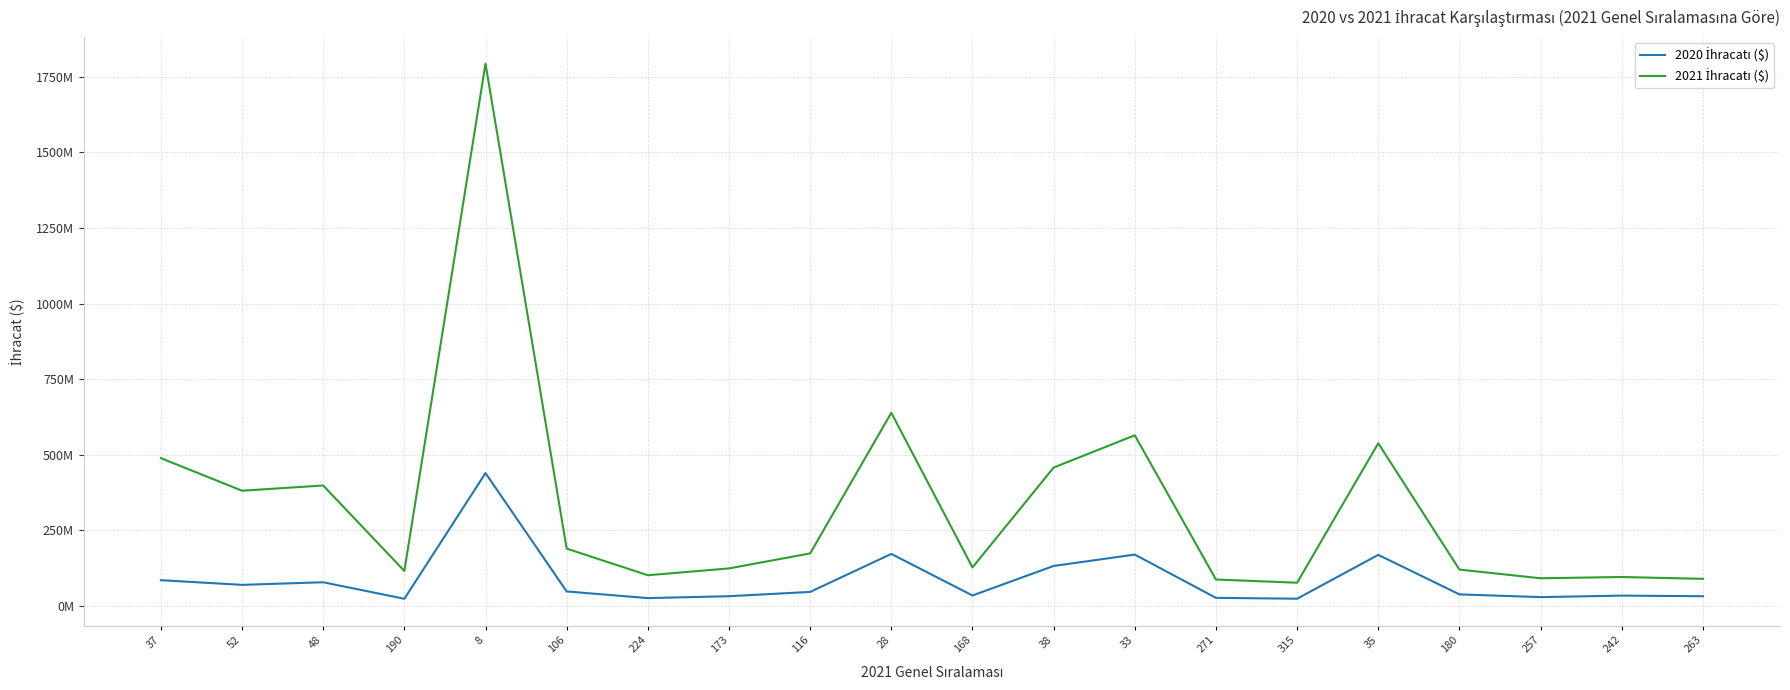

At 52, list the series in order from largest to smallest.

2021 İhracatı ($), 2020 İhracatı ($)